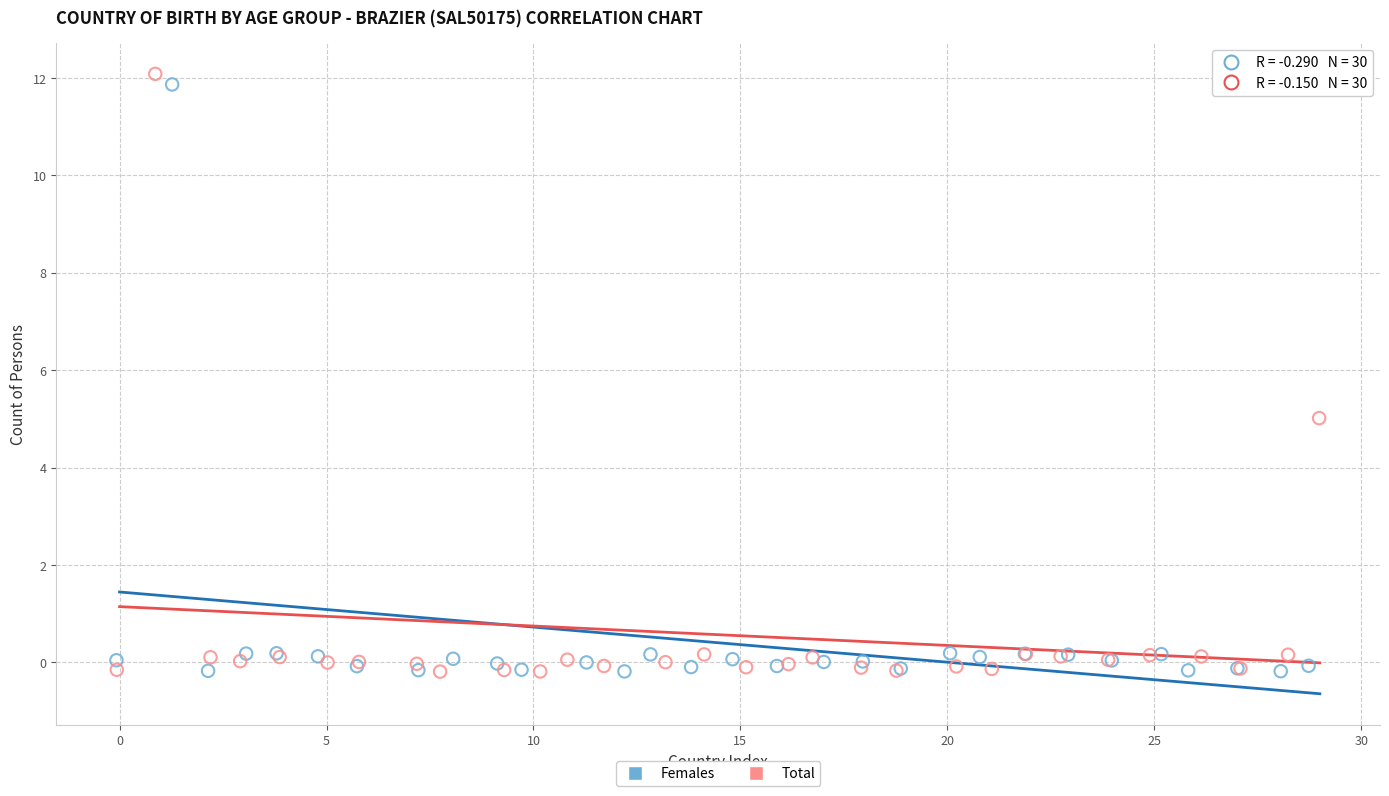

Which series reaches the maximum Y coordinate?

Total